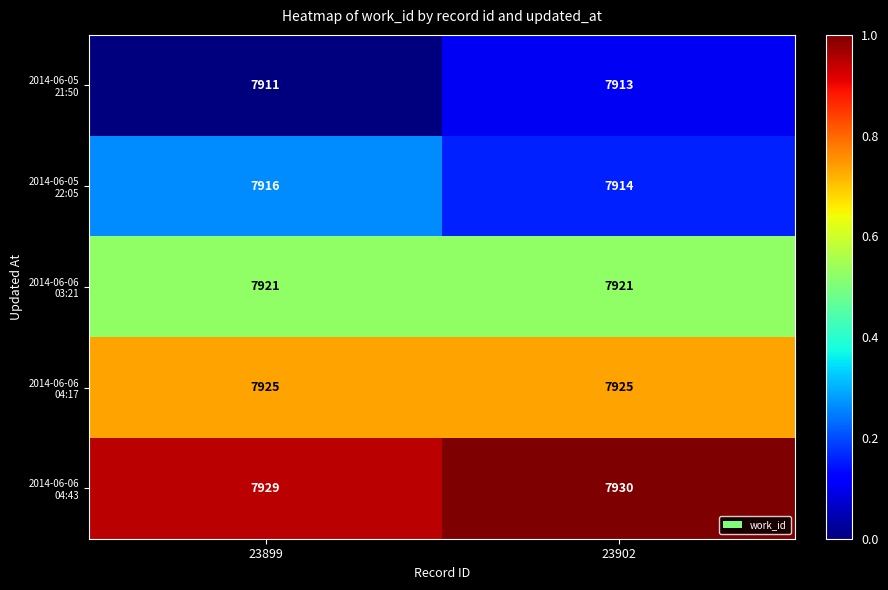

What is the spread (max minus min) of values at 23902?

17